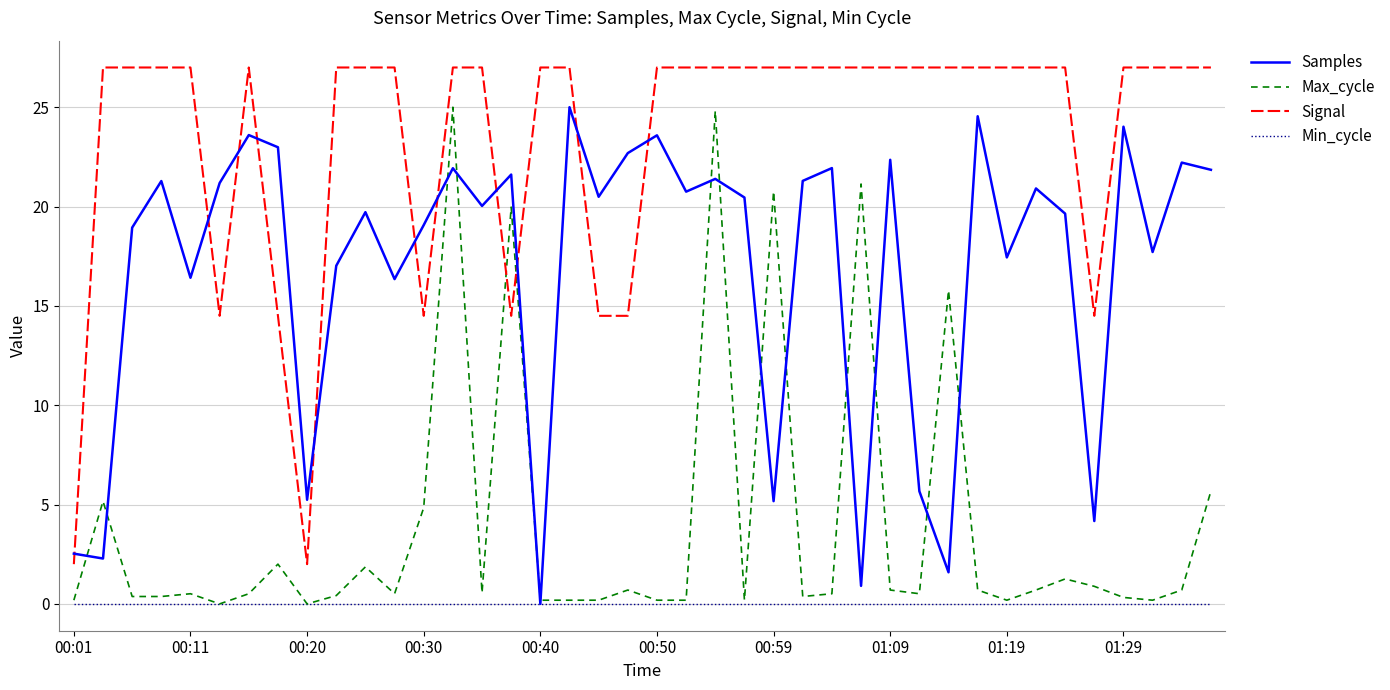

True or false: Min_cycle and Signal cross at least once.

False